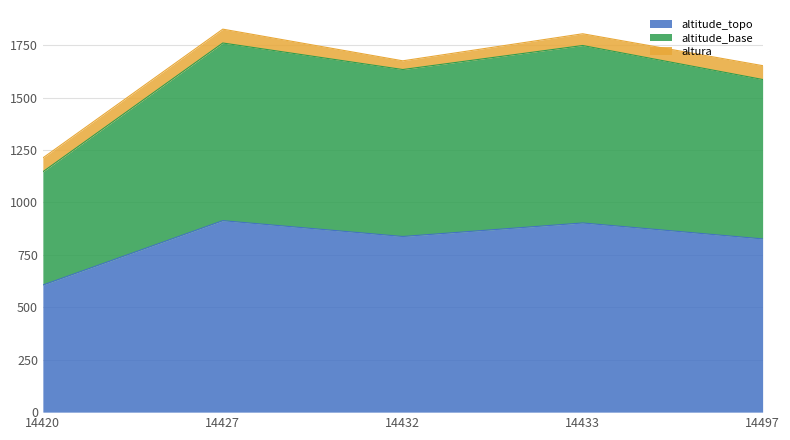

At which label does altitude_base reach its minimum?

14420